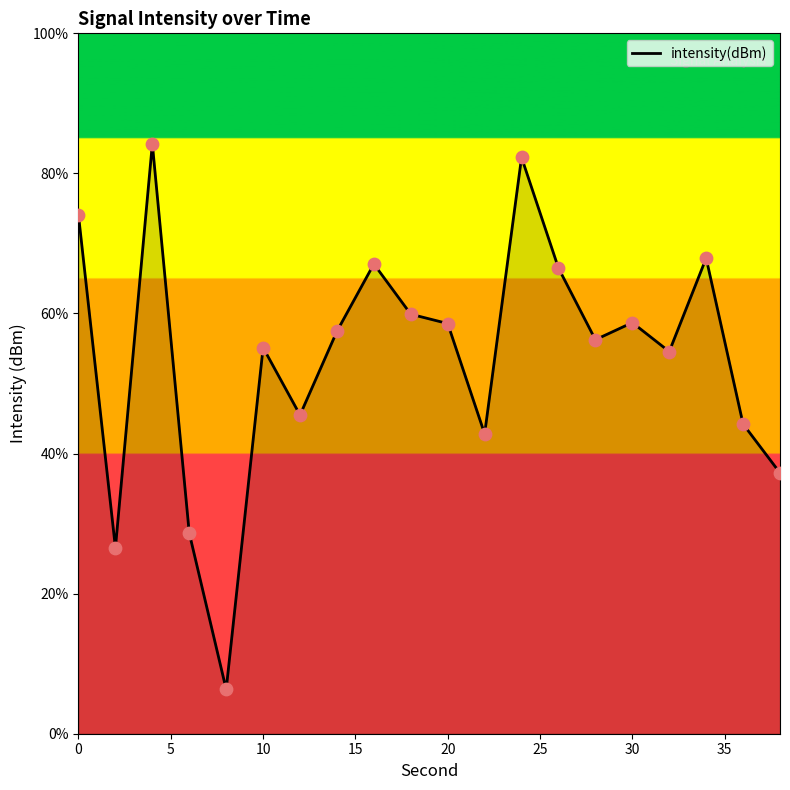

What is the greatest value displayed?

84.2